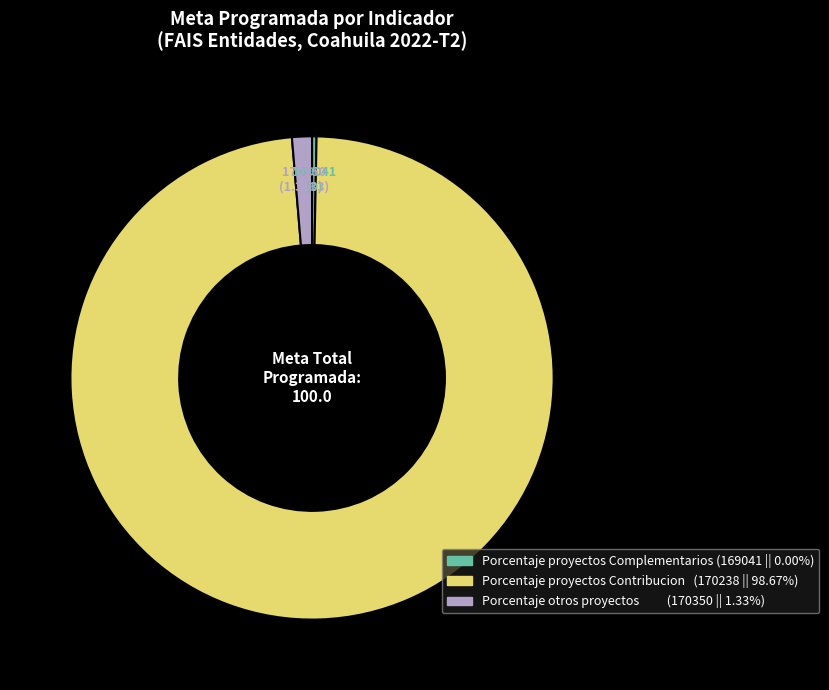

Is it true that 169041 is 0% of the pie?

True